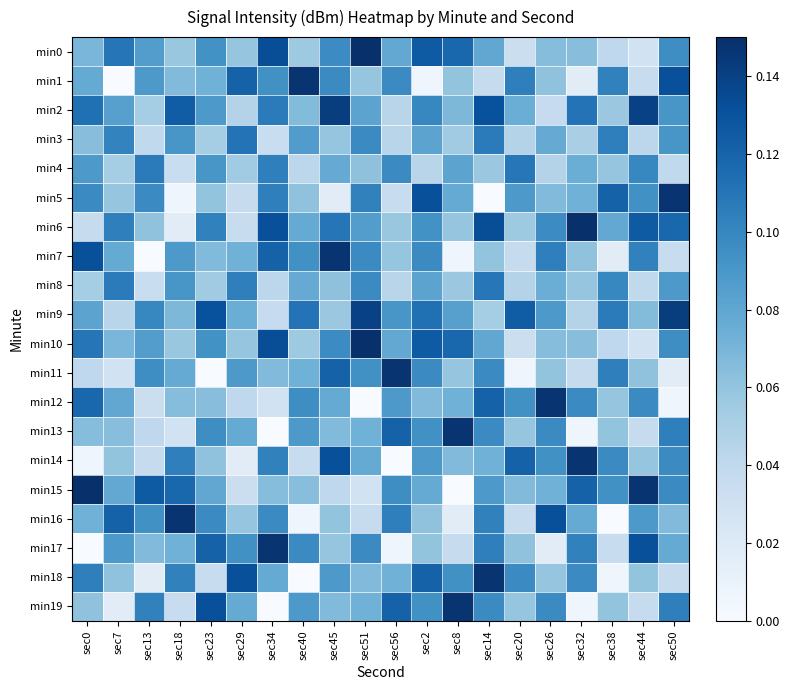

Reading right to left, transcribe all the data shown in this chart.

min0: sec50=0.1	sec44=0.0	sec38=0.0	sec32=0.1	sec26=0.1	sec20=0.0	sec14=0.1	sec8=0.1	sec2=0.1	sec56=0.1	sec51=0.1	sec45=0.1	sec40=0.1	sec34=0.1	sec29=0.1	sec23=0.1	sec18=0.1	sec13=0.1	sec7=0.1	sec0=0.1
min1: sec50=0.1	sec44=0.0	sec38=0.1	sec32=0.0	sec26=0.1	sec20=0.1	sec14=0.0	sec8=0.1	sec2=0.0	sec56=0.1	sec51=0.1	sec45=0.1	sec40=0.1	sec34=0.1	sec29=0.1	sec23=0.1	sec18=0.1	sec13=0.1	sec7=0.0	sec0=0.1
min2: sec50=0.1	sec44=0.1	sec38=0.1	sec32=0.1	sec26=0.0	sec20=0.1	sec14=0.1	sec8=0.1	sec2=0.1	sec56=0.0	sec51=0.1	sec45=0.1	sec40=0.1	sec34=0.1	sec29=0.0	sec23=0.1	sec18=0.1	sec13=0.1	sec7=0.1	sec0=0.1
min3: sec50=0.1	sec44=0.0	sec38=0.1	sec32=0.1	sec26=0.1	sec20=0.0	sec14=0.1	sec8=0.1	sec2=0.1	sec56=0.0	sec51=0.1	sec45=0.1	sec40=0.1	sec34=0.0	sec29=0.1	sec23=0.1	sec18=0.1	sec13=0.0	sec7=0.1	sec0=0.1
min4: sec50=0.0	sec44=0.1	sec38=0.1	sec32=0.1	sec26=0.0	sec20=0.1	sec14=0.1	sec8=0.1	sec2=0.0	sec56=0.1	sec51=0.1	sec45=0.1	sec40=0.0	sec34=0.1	sec29=0.1	sec23=0.1	sec18=0.0	sec13=0.1	sec7=0.1	sec0=0.1
min5: sec50=0.1	sec44=0.1	sec38=0.1	sec32=0.1	sec26=0.1	sec20=0.1	sec14=0.0	sec8=0.1	sec2=0.1	sec56=0.0	sec51=0.1	sec45=0.0	sec40=0.1	sec34=0.1	sec29=0.0	sec23=0.1	sec18=0.0	sec13=0.1	sec7=0.1	sec0=0.1
min6: sec50=0.1	sec44=0.1	sec38=0.1	sec32=0.1	sec26=0.1	sec20=0.1	sec14=0.1	sec8=0.1	sec2=0.1	sec56=0.1	sec51=0.1	sec45=0.1	sec40=0.1	sec34=0.1	sec29=0.0	sec23=0.1	sec18=0.0	sec13=0.1	sec7=0.1	sec0=0.0
min7: sec50=0.0	sec44=0.1	sec38=0.0	sec32=0.1	sec26=0.1	sec20=0.0	sec14=0.1	sec8=0.0	sec2=0.1	sec56=0.1	sec51=0.1	sec45=0.1	sec40=0.1	sec34=0.1	sec29=0.1	sec23=0.1	sec18=0.1	sec13=0.0	sec7=0.1	sec0=0.1
min8: sec50=0.1	sec44=0.0	sec38=0.1	sec32=0.1	sec26=0.1	sec20=0.0	sec14=0.1	sec8=0.1	sec2=0.1	sec56=0.0	sec51=0.1	sec45=0.1	sec40=0.1	sec34=0.0	sec29=0.1	sec23=0.1	sec18=0.1	sec13=0.0	sec7=0.1	sec0=0.1
min9: sec50=0.1	sec44=0.1	sec38=0.1	sec32=0.0	sec26=0.1	sec20=0.1	sec14=0.1	sec8=0.1	sec2=0.1	sec56=0.1	sec51=0.1	sec45=0.1	sec40=0.1	sec34=0.0	sec29=0.1	sec23=0.1	sec18=0.1	sec13=0.1	sec7=0.0	sec0=0.1
min10: sec50=0.1	sec44=0.0	sec38=0.0	sec32=0.1	sec26=0.1	sec20=0.0	sec14=0.1	sec8=0.1	sec2=0.1	sec56=0.1	sec51=0.1	sec45=0.1	sec40=0.1	sec34=0.1	sec29=0.1	sec23=0.1	sec18=0.1	sec13=0.1	sec7=0.1	sec0=0.1
min11: sec50=0.0	sec44=0.1	sec38=0.1	sec32=0.0	sec26=0.1	sec20=0.0	sec14=0.1	sec8=0.1	sec2=0.1	sec56=0.1	sec51=0.1	sec45=0.1	sec40=0.1	sec34=0.1	sec29=0.1	sec23=0.0	sec18=0.1	sec13=0.1	sec7=0.0	sec0=0.0
min12: sec50=0.0	sec44=0.1	sec38=0.1	sec32=0.1	sec26=0.1	sec20=0.1	sec14=0.1	sec8=0.1	sec2=0.1	sec56=0.1	sec51=0.0	sec45=0.1	sec40=0.1	sec34=0.0	sec29=0.0	sec23=0.1	sec18=0.1	sec13=0.0	sec7=0.1	sec0=0.1
min13: sec50=0.1	sec44=0.0	sec38=0.1	sec32=0.0	sec26=0.1	sec20=0.1	sec14=0.1	sec8=0.1	sec2=0.1	sec56=0.1	sec51=0.1	sec45=0.1	sec40=0.1	sec34=0.0	sec29=0.1	sec23=0.1	sec18=0.0	sec13=0.0	sec7=0.1	sec0=0.1
min14: sec50=0.1	sec44=0.1	sec38=0.1	sec32=0.1	sec26=0.1	sec20=0.1	sec14=0.1	sec8=0.1	sec2=0.1	sec56=0.0	sec51=0.1	sec45=0.1	sec40=0.0	sec34=0.1	sec29=0.0	sec23=0.1	sec18=0.1	sec13=0.0	sec7=0.1	sec0=0.0
min15: sec50=0.1	sec44=0.1	sec38=0.1	sec32=0.1	sec26=0.1	sec20=0.1	sec14=0.1	sec8=0.0	sec2=0.1	sec56=0.1	sec51=0.0	sec45=0.0	sec40=0.1	sec34=0.1	sec29=0.0	sec23=0.1	sec18=0.1	sec13=0.1	sec7=0.1	sec0=0.1
min16: sec50=0.1	sec44=0.1	sec38=0.0	sec32=0.1	sec26=0.1	sec20=0.0	sec14=0.1	sec8=0.0	sec2=0.1	sec56=0.1	sec51=0.0	sec45=0.1	sec40=0.0	sec34=0.1	sec29=0.1	sec23=0.1	sec18=0.1	sec13=0.1	sec7=0.1	sec0=0.1
min17: sec50=0.1	sec44=0.1	sec38=0.0	sec32=0.1	sec26=0.0	sec20=0.1	sec14=0.1	sec8=0.0	sec2=0.1	sec56=0.0	sec51=0.1	sec45=0.1	sec40=0.1	sec34=0.1	sec29=0.1	sec23=0.1	sec18=0.1	sec13=0.1	sec7=0.1	sec0=0.0
min18: sec50=0.0	sec44=0.1	sec38=0.0	sec32=0.1	sec26=0.1	sec20=0.1	sec14=0.1	sec8=0.1	sec2=0.1	sec56=0.1	sec51=0.1	sec45=0.1	sec40=0.0	sec34=0.1	sec29=0.1	sec23=0.0	sec18=0.1	sec13=0.0	sec7=0.1	sec0=0.1
min19: sec50=0.1	sec44=0.0	sec38=0.1	sec32=0.0	sec26=0.1	sec20=0.1	sec14=0.1	sec8=0.1	sec2=0.1	sec56=0.1	sec51=0.1	sec45=0.1	sec40=0.1	sec34=0.0	sec29=0.1	sec23=0.1	sec18=0.0	sec13=0.1	sec7=0.0	sec0=0.1